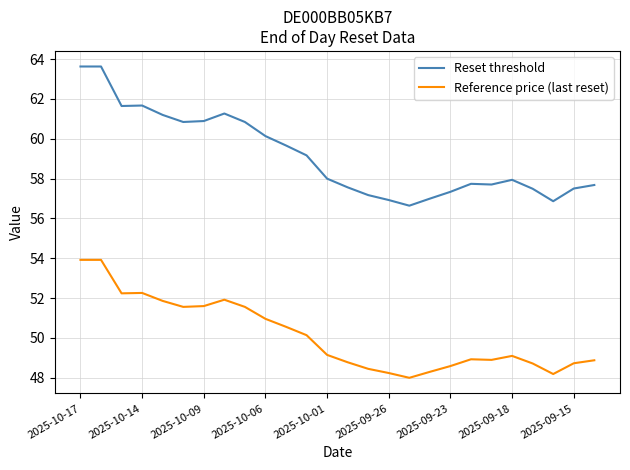

List the series in order of their overall mean, lowest first.

Reference price (last reset), Reset threshold